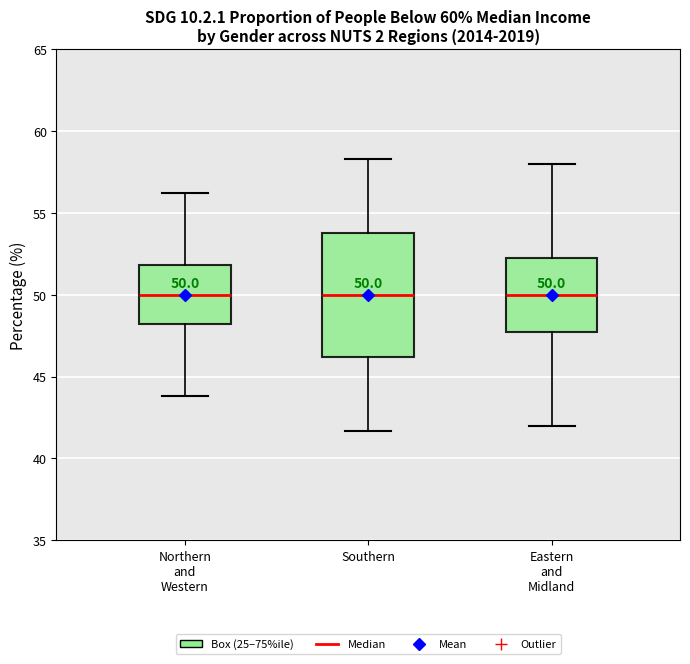

Comparing the boxes themselves (not the whiskers), which one is the tallest?

Southern